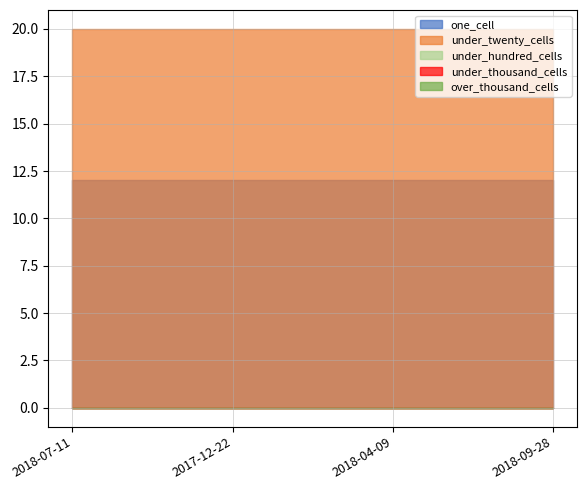

What are all the series names shown in the legend?

one_cell, under_twenty_cells, under_hundred_cells, under_thousand_cells, over_thousand_cells